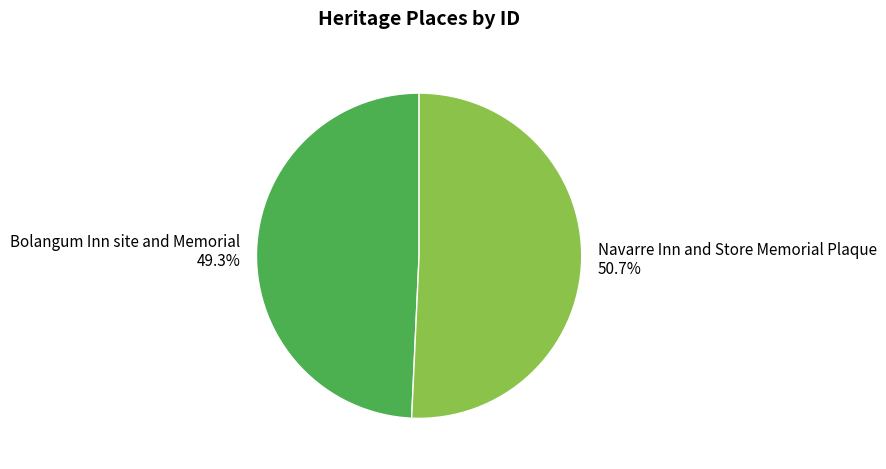

To the nearest percent, what is the difference between the largest and smallest slice percentages?

1%